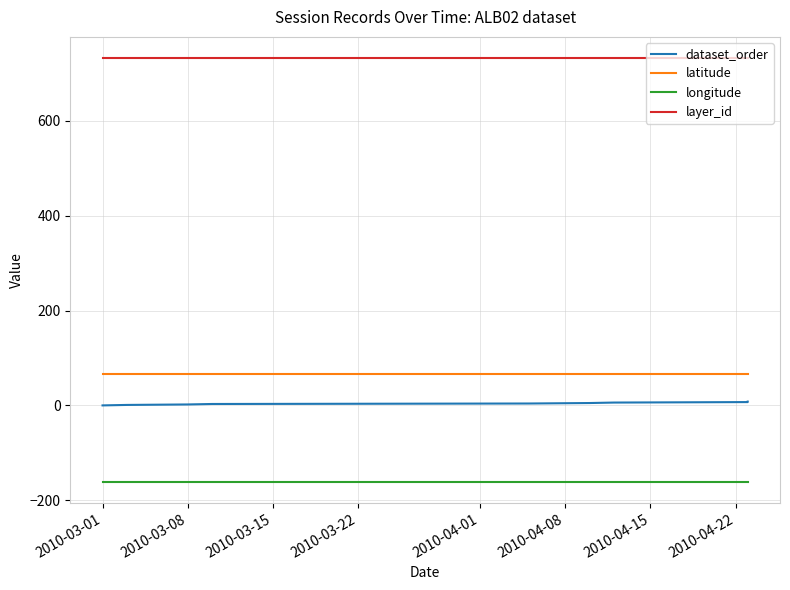

The longitude series shows -160.8 at 2010-03-01. True or false?

True